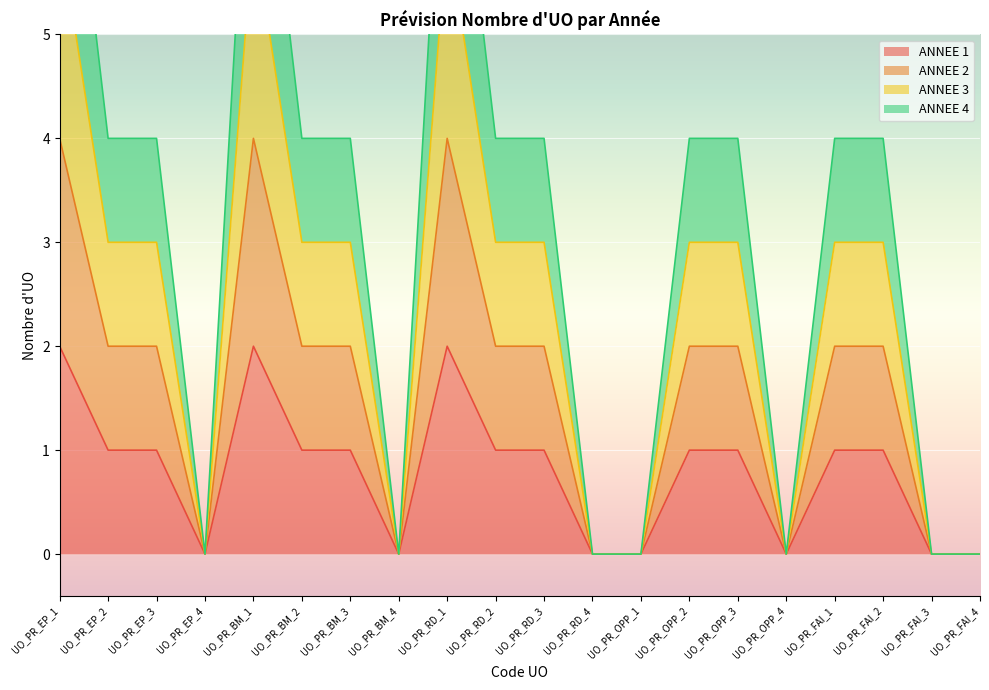

Which series has the largest total across all categories?

ANNEE 4